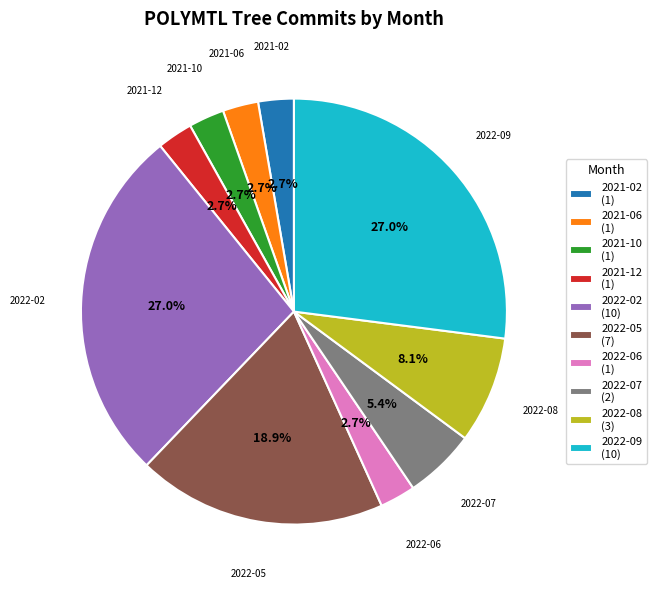

Combined, what portion of the pie is 2022-02 (10) and 2021-12 (1)?

29.7%